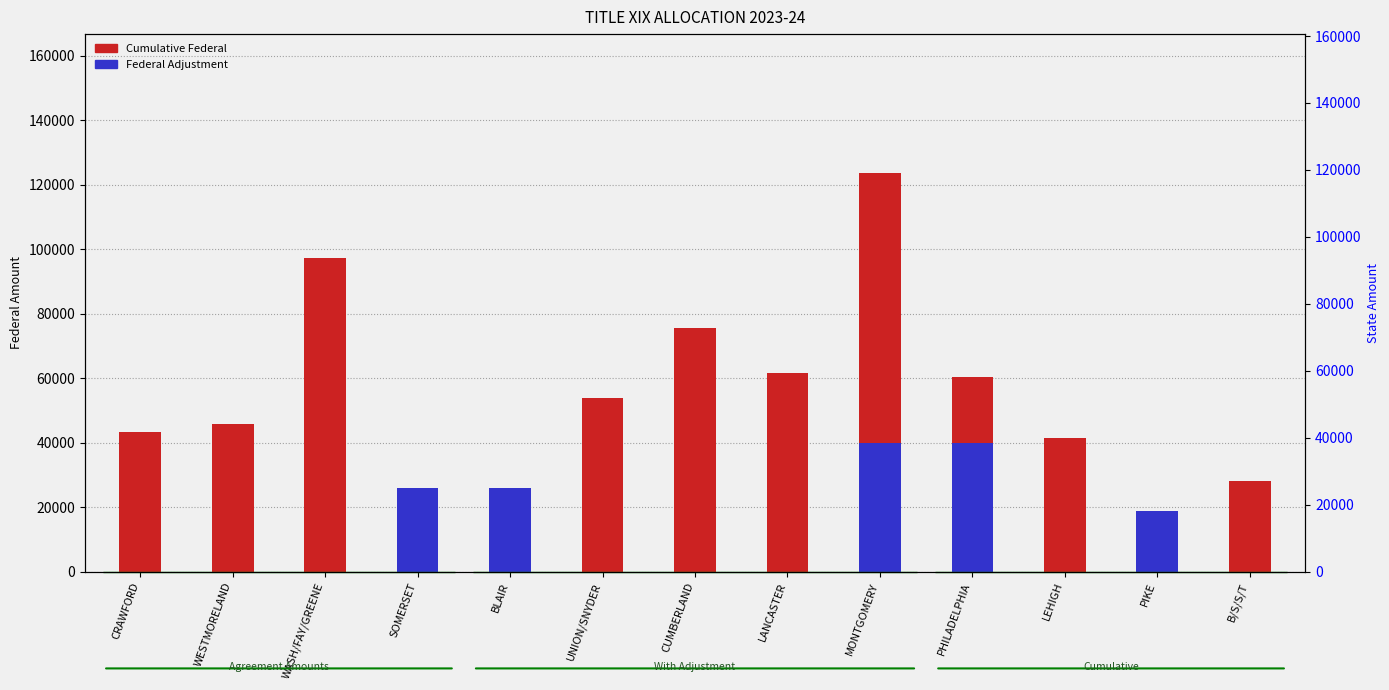

What is the label of the 13th bar from the left?

B/S/S/T